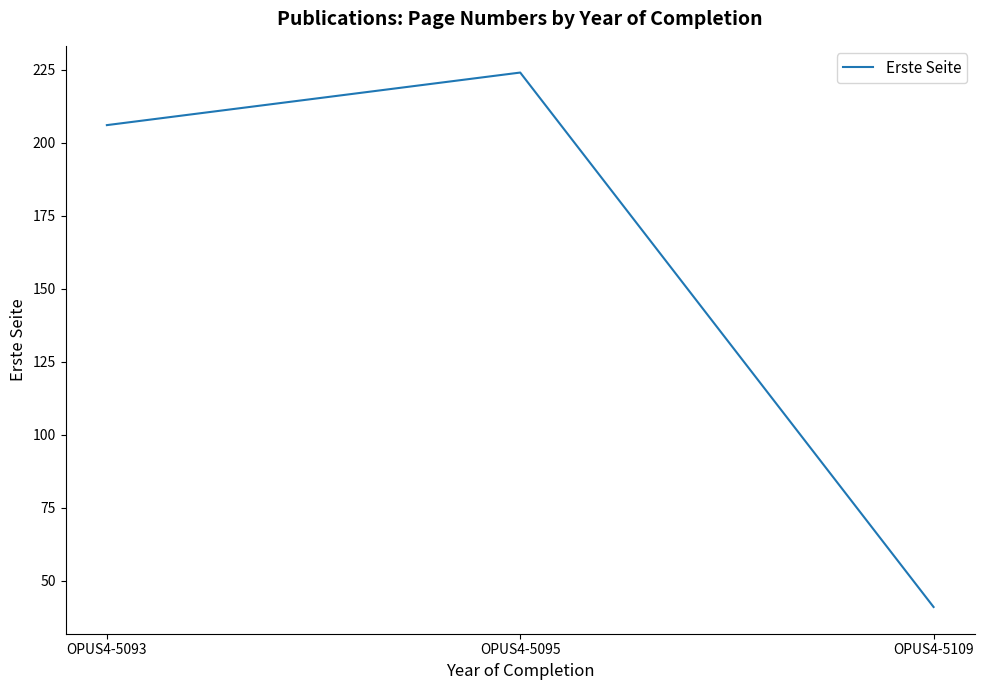

What is the maximum value shown in the chart?

224